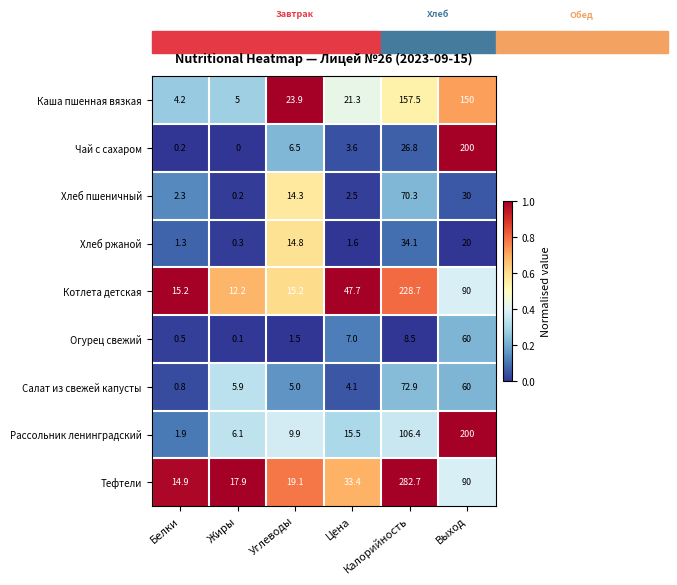

What is the total value across all series at Калорийность?

987.9